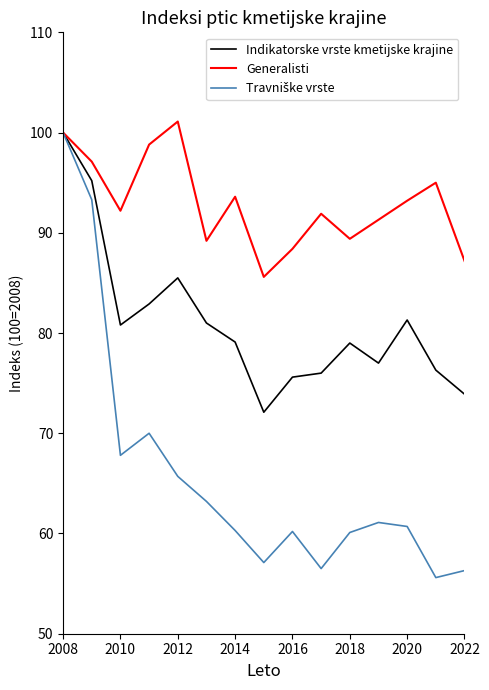

What is the maximum value shown in the chart?

101.1